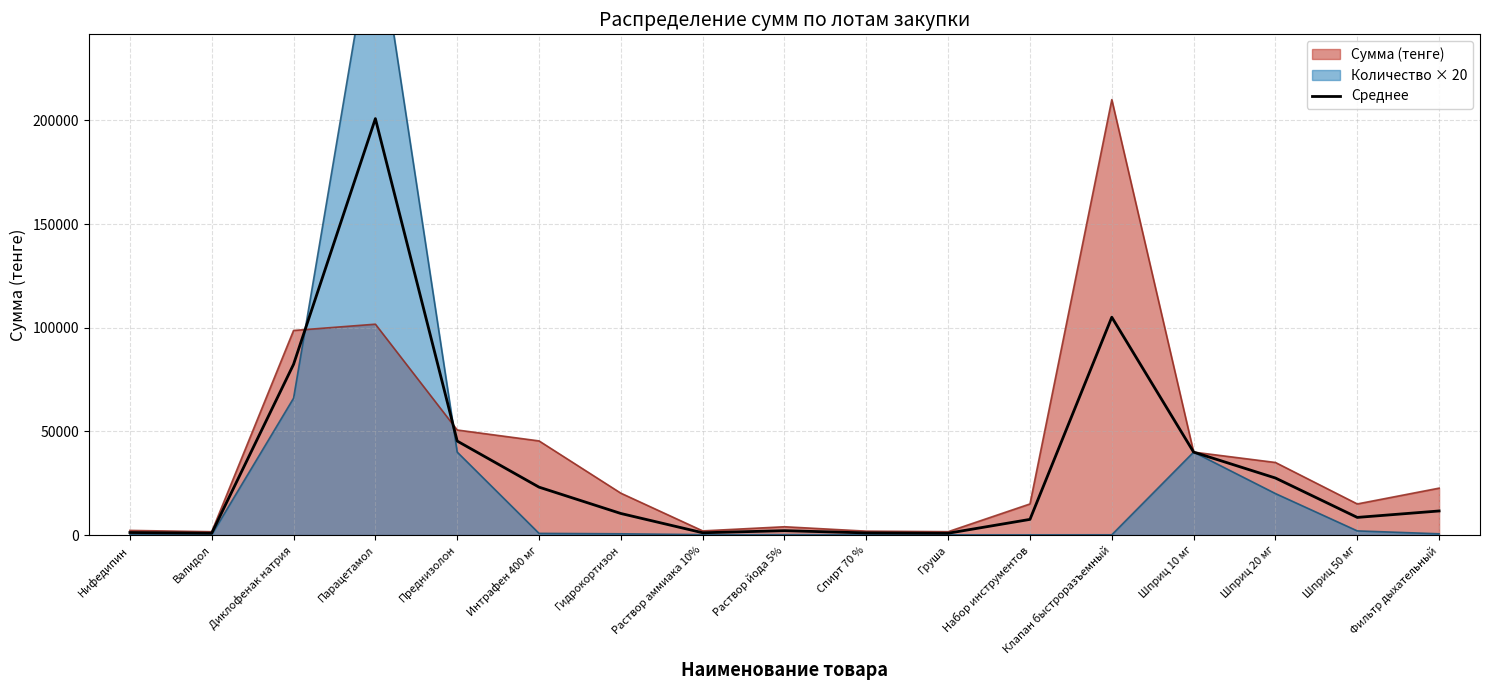

Which category has the lowest value across all series?

Груша